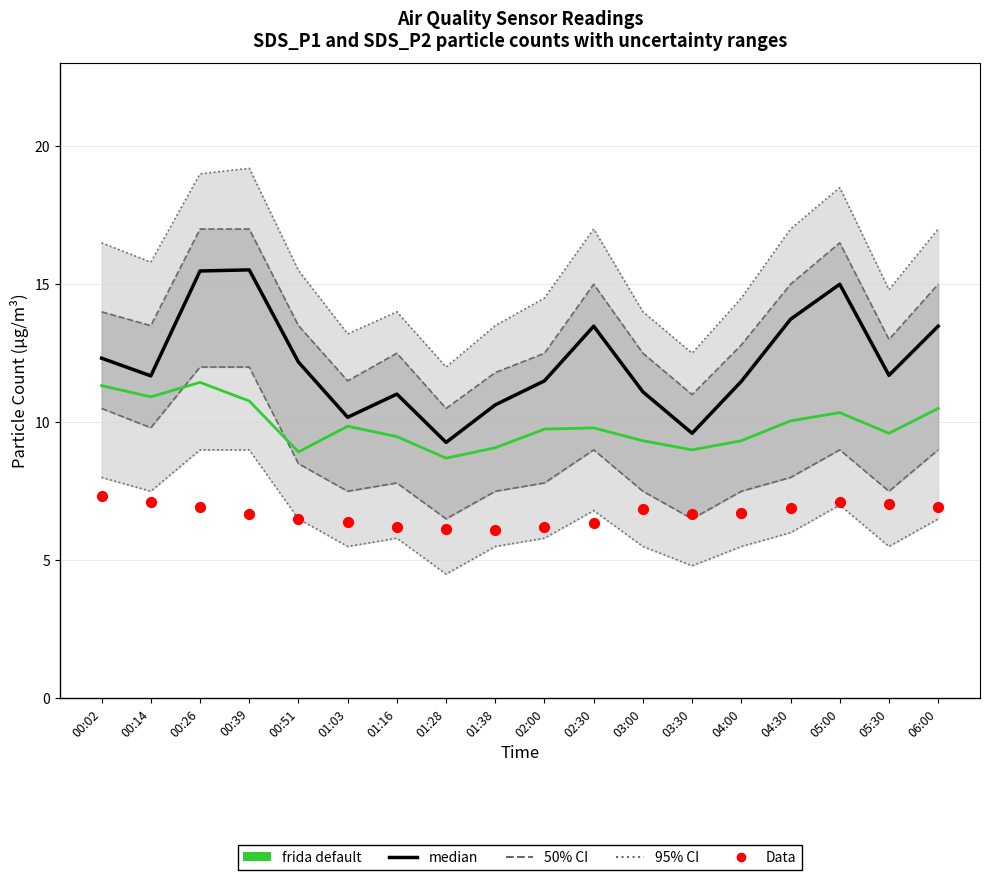

Which series has the largest total across all categories?

median (SDS_P1)